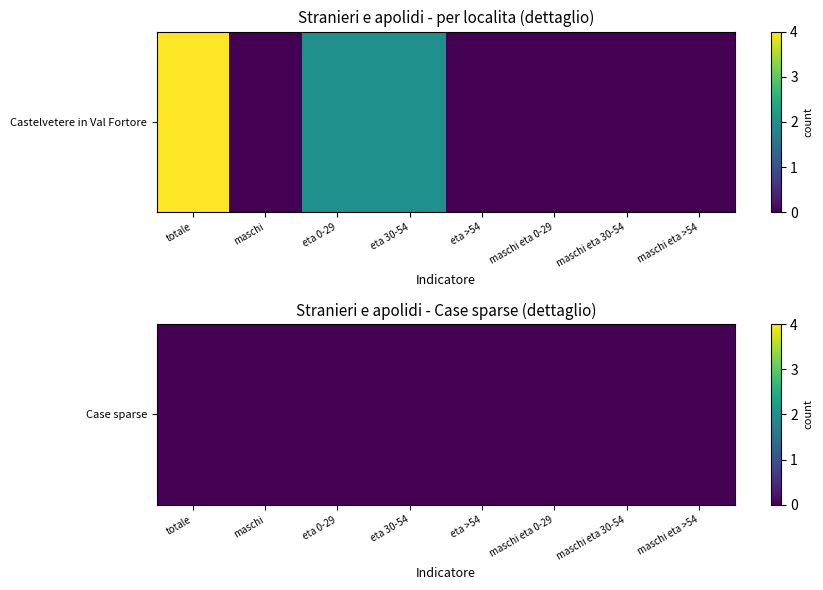

What value does the data have at eta 30-54?

2